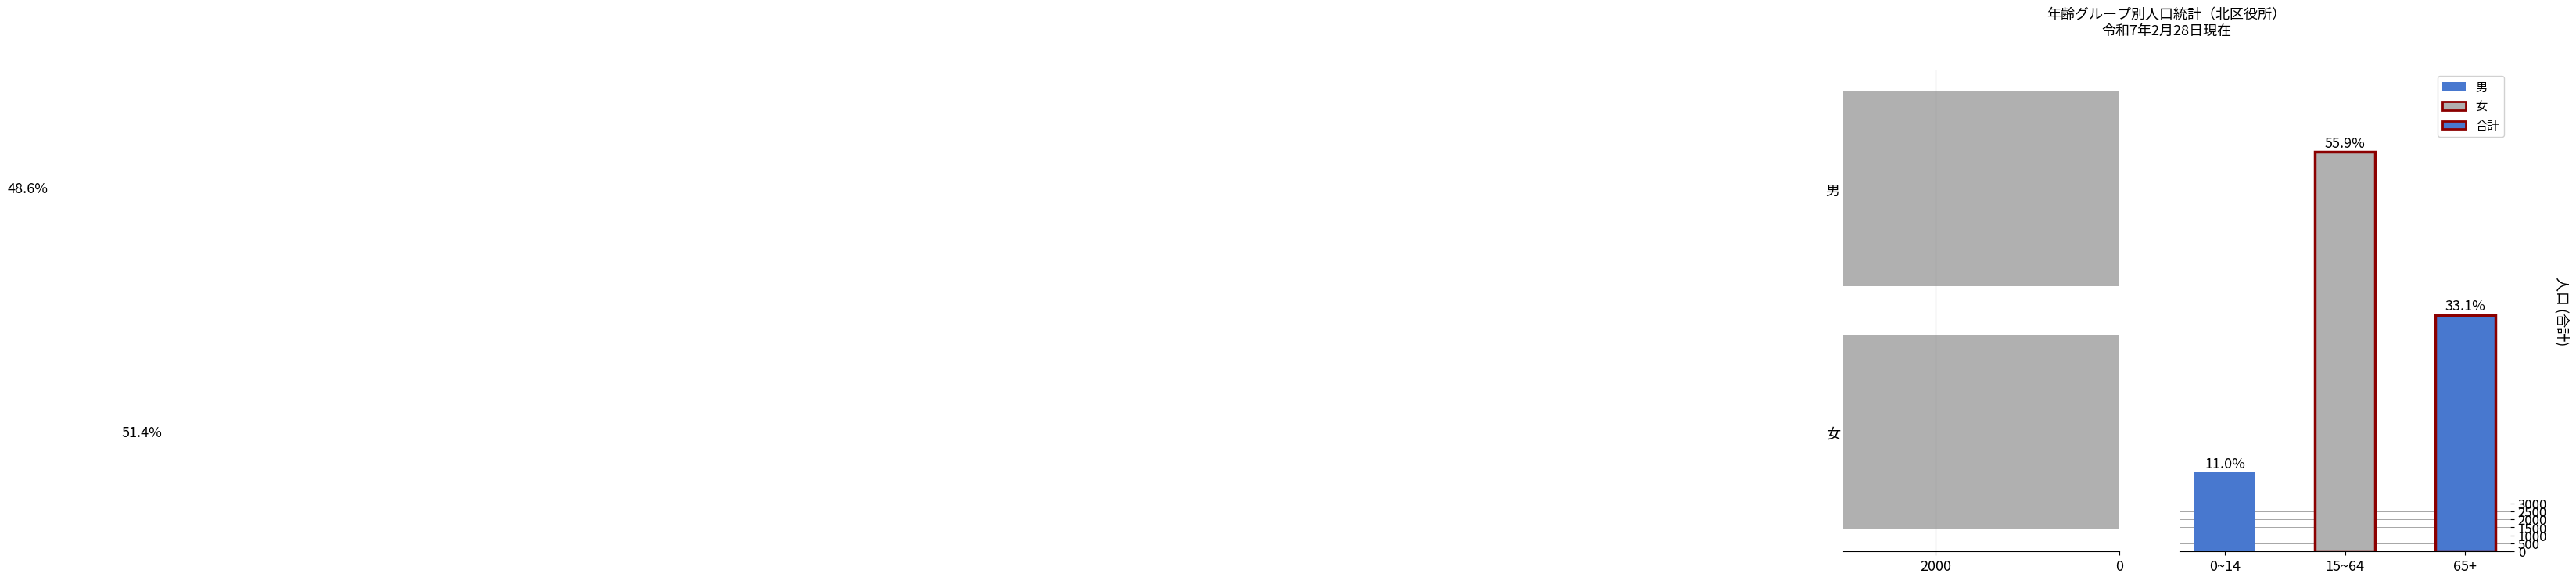

At which label does 15~64 first exceed 12613?

合計